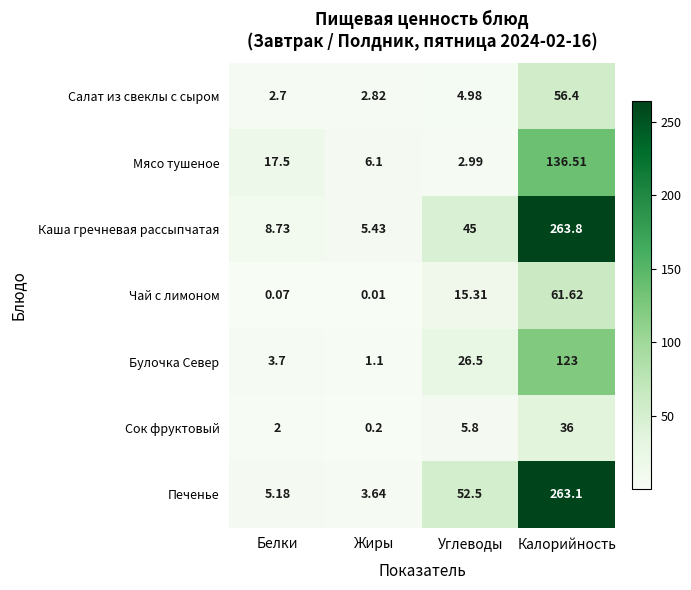

Which label corresponds to the largest value in the chart?

Калорийность